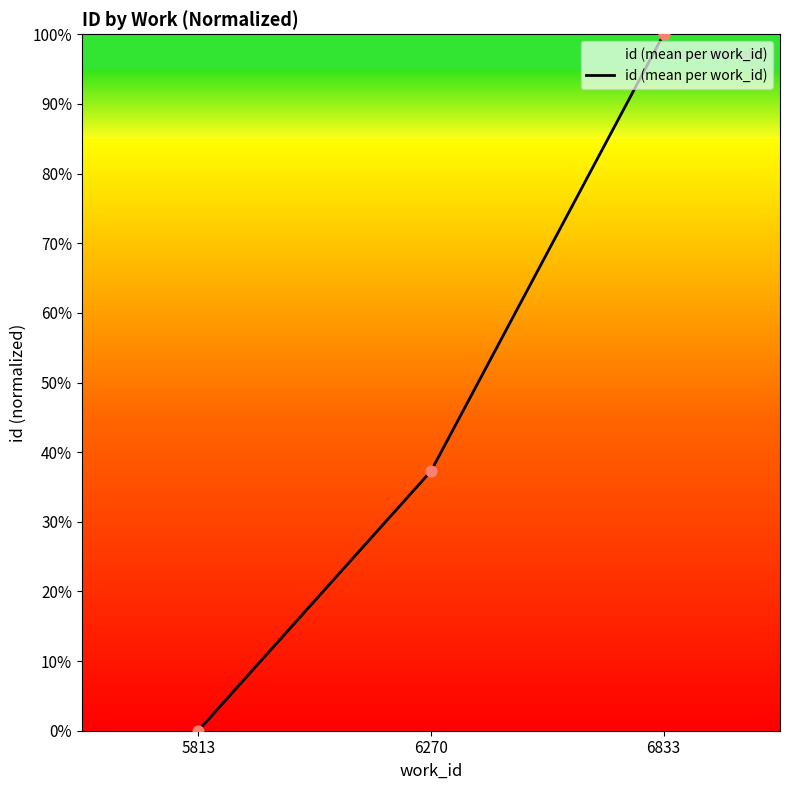

Between 5813 and 6833, which is larger?

6833